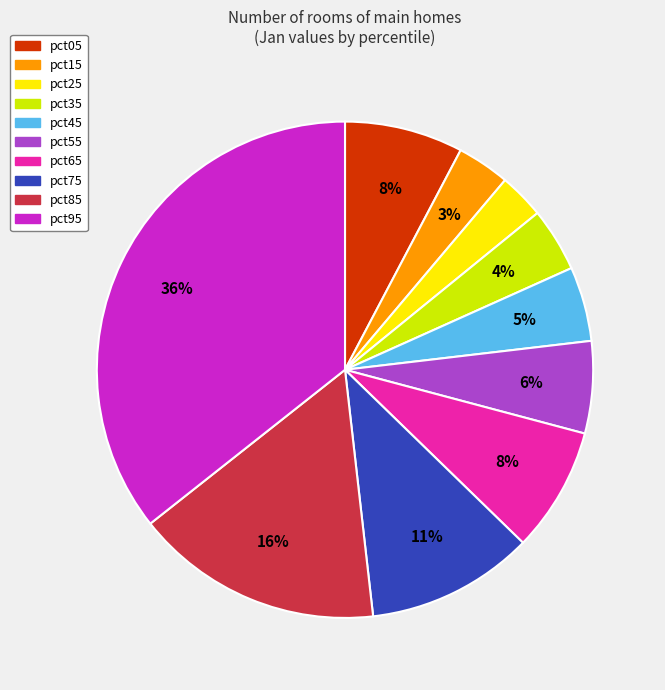

How many segments does this pie chart have?

10